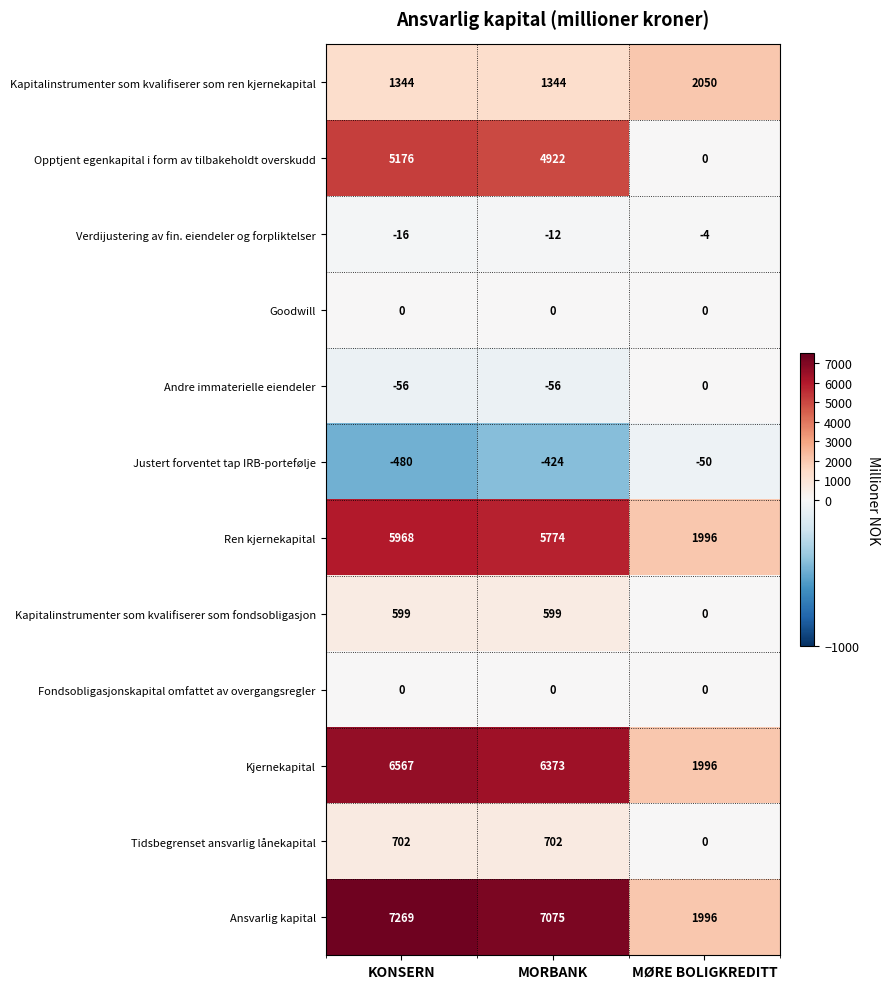

The value of Tidsbegrenset ansvarlig lånekapital at MØRE BOLIGKREDITT is 0. True or false?

True